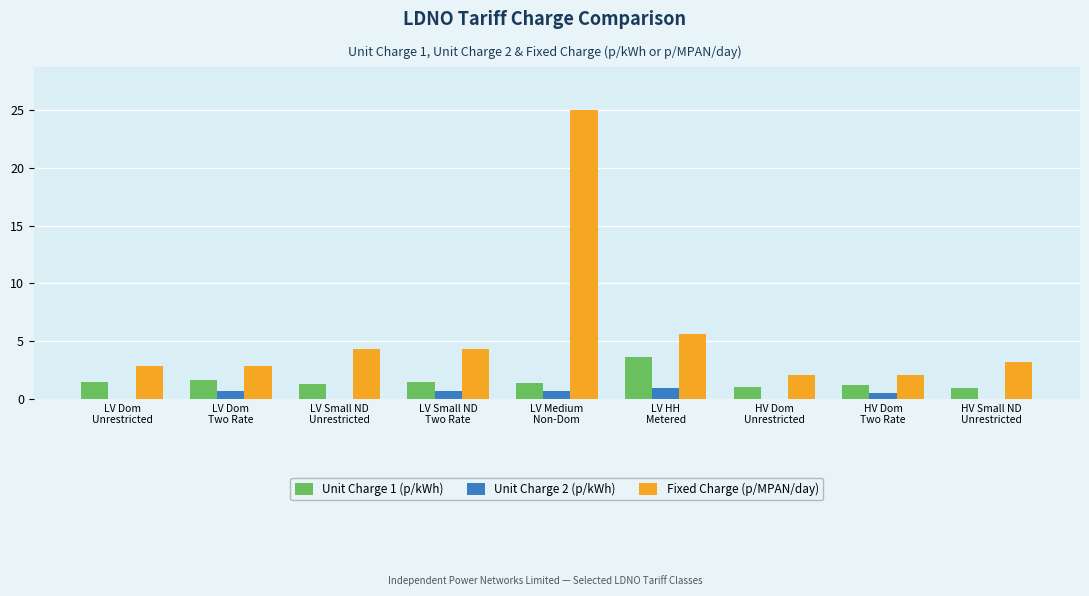

What is the sum of all Unit Charge 1 (p/kWh) values?

13.9